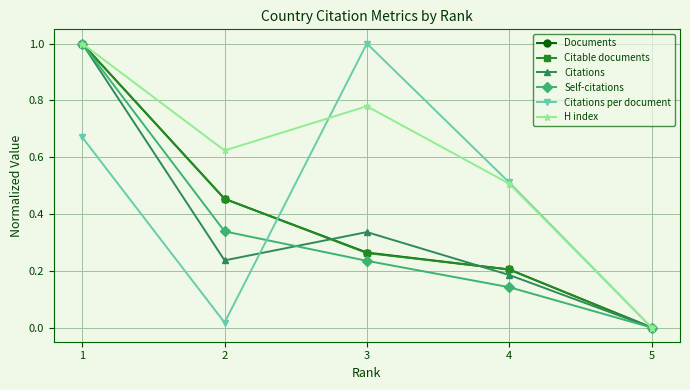

The Self-citations series shows 0.0 at 5. True or false?

True